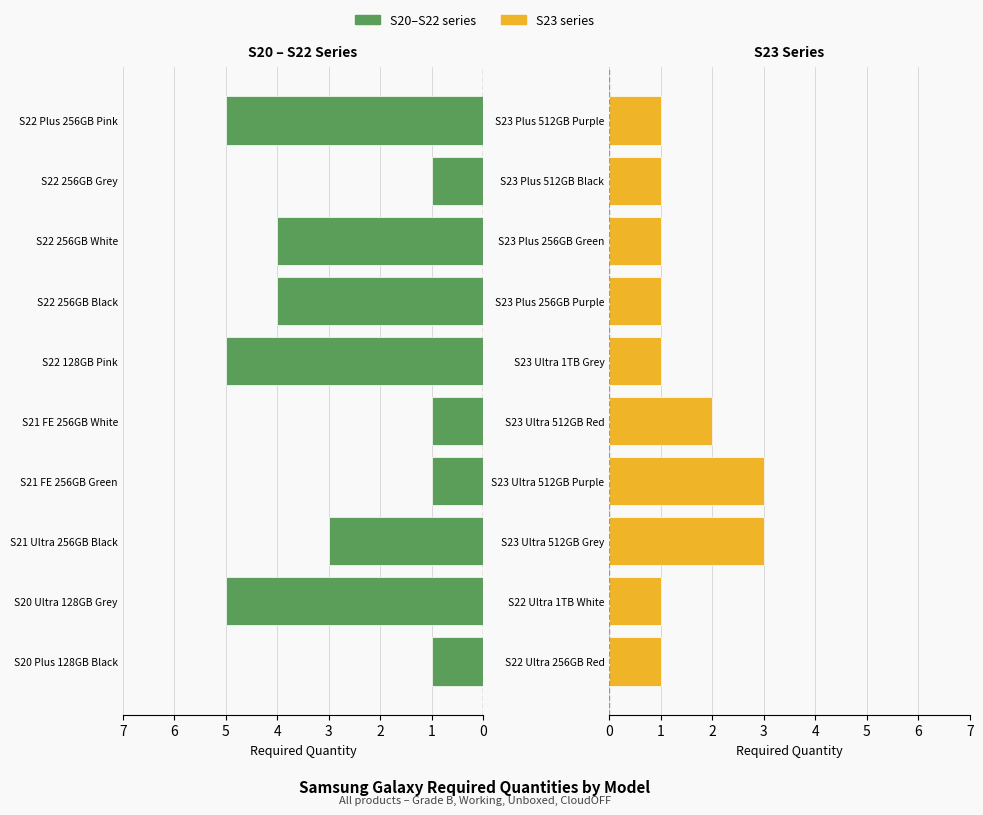

Reading left to right, transcribe all the data shown in this chart.

Maschi (S20–S22 series): 1	5	3	1	1	5	4	4	1	5
Femmine (S23 series): 1	1	3	3	2	1	1	1	1	1